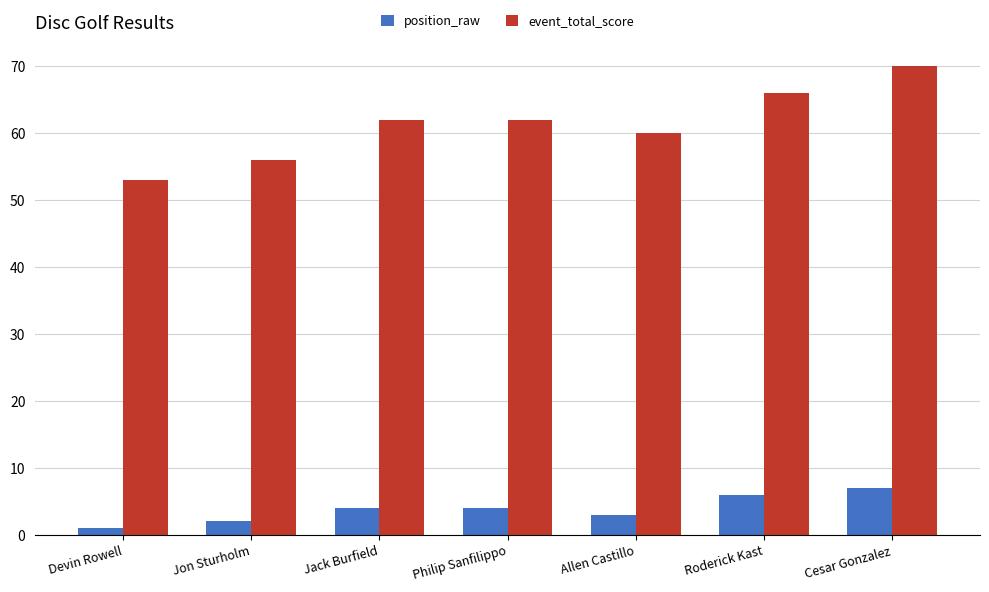

What is the label of the 2nd bar from the left?

Jon Sturholm